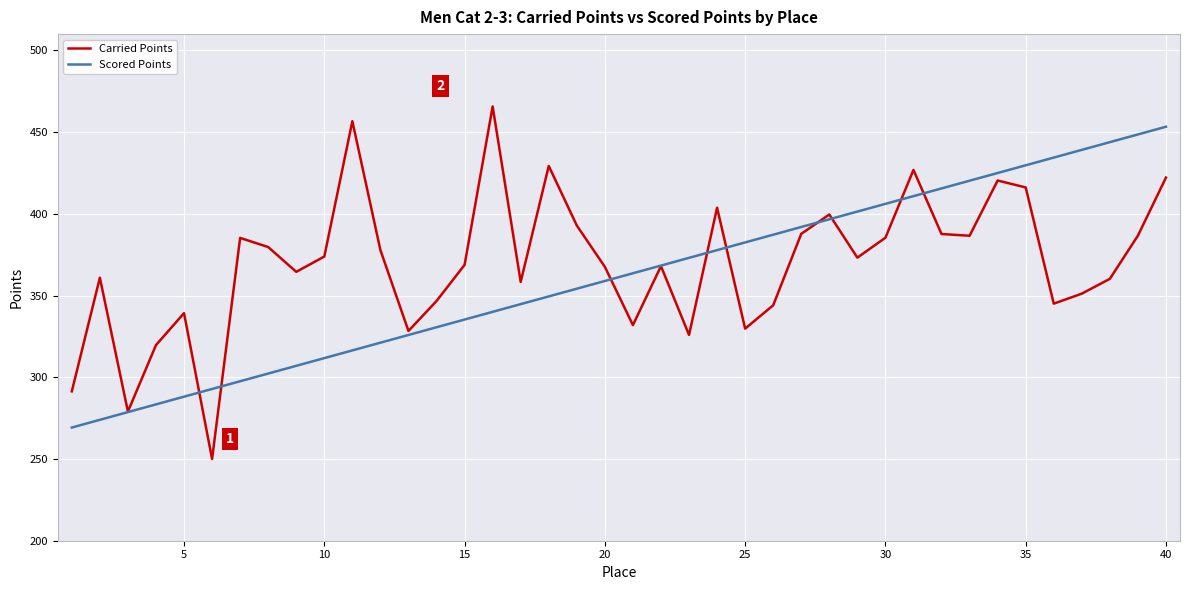

Is this an area chart (filled region under the line)?

No